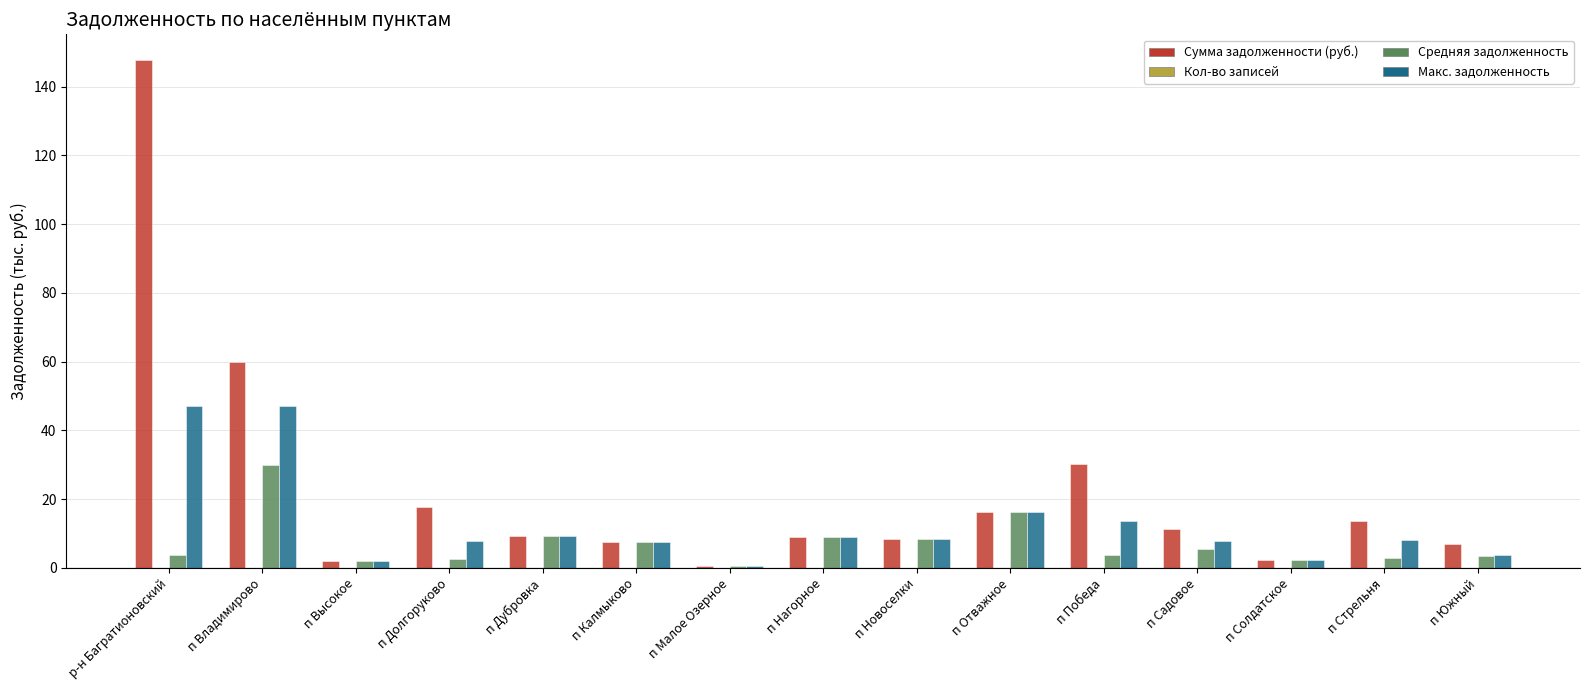

Which series has the largest total across all categories?

Сумма задолженности (руб.)